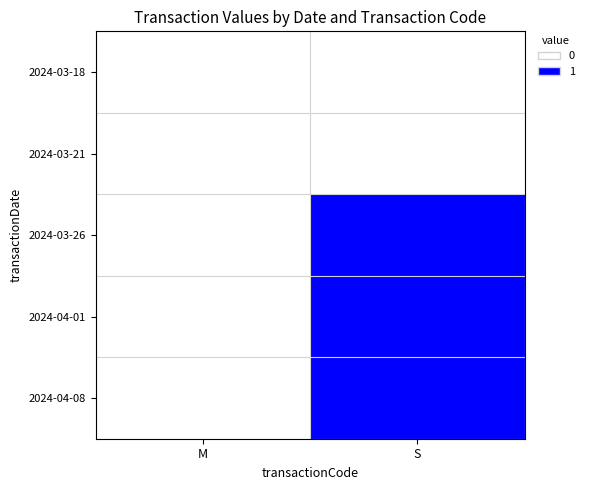

Reading left to right, transcribe all the data shown in this chart.

2024-03-18: M=0.0	S=0.2
2024-03-21: M=0.0	S=0.1
2024-03-26: M=0.1	S=1.0
2024-04-01: M=0.1	S=1.0
2024-04-08: M=0.1	S=1.0